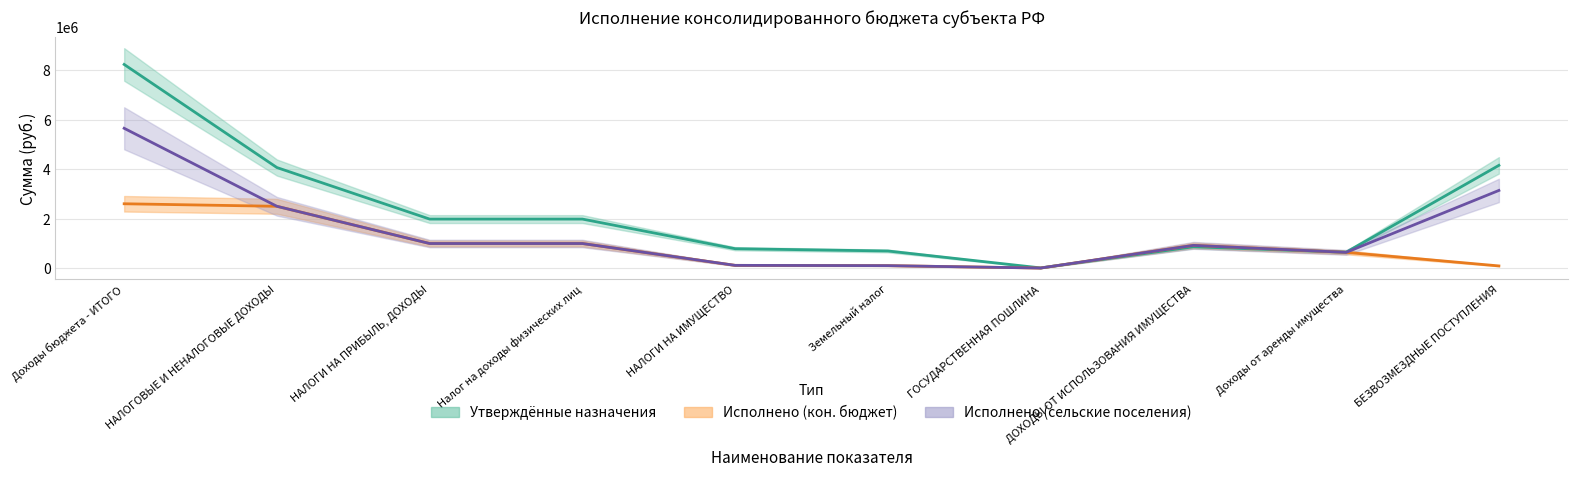

How many data points in Утвержденные назначения (без исключений) are above 1005573?

5